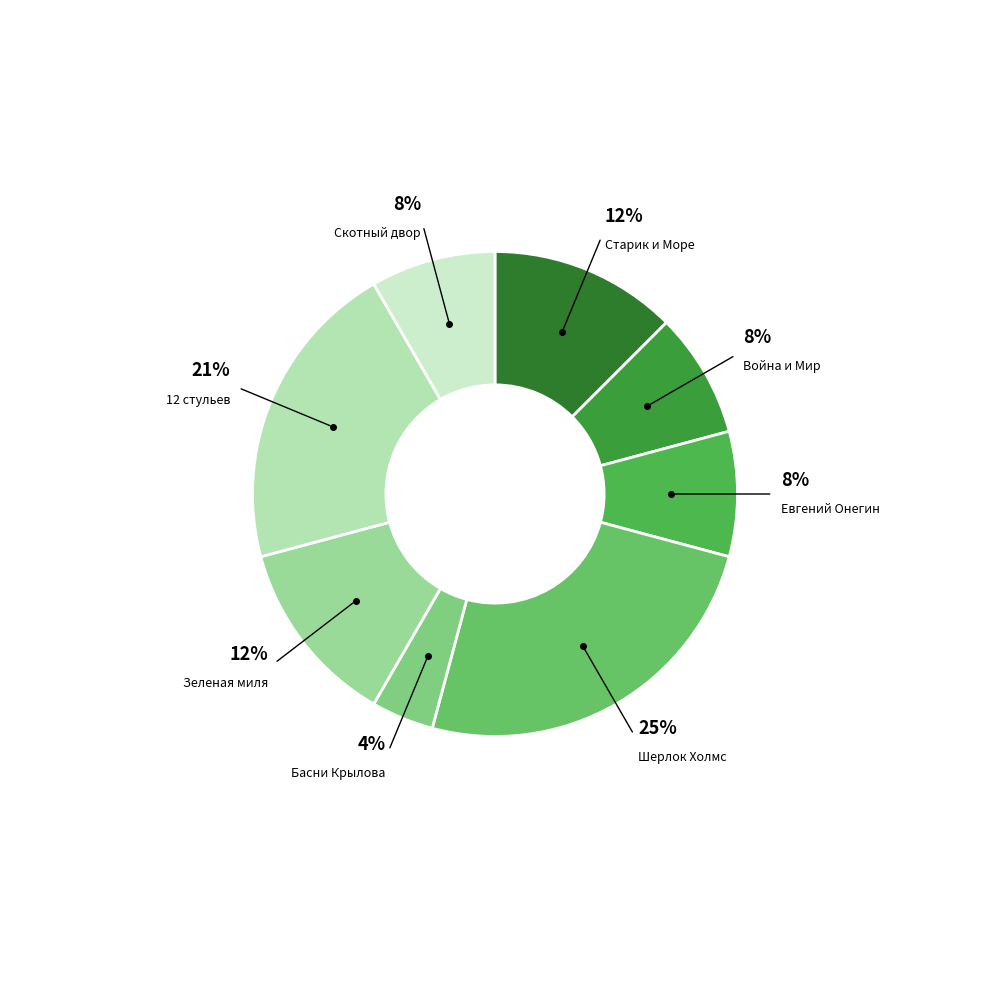

How many slices are in this pie chart?

8